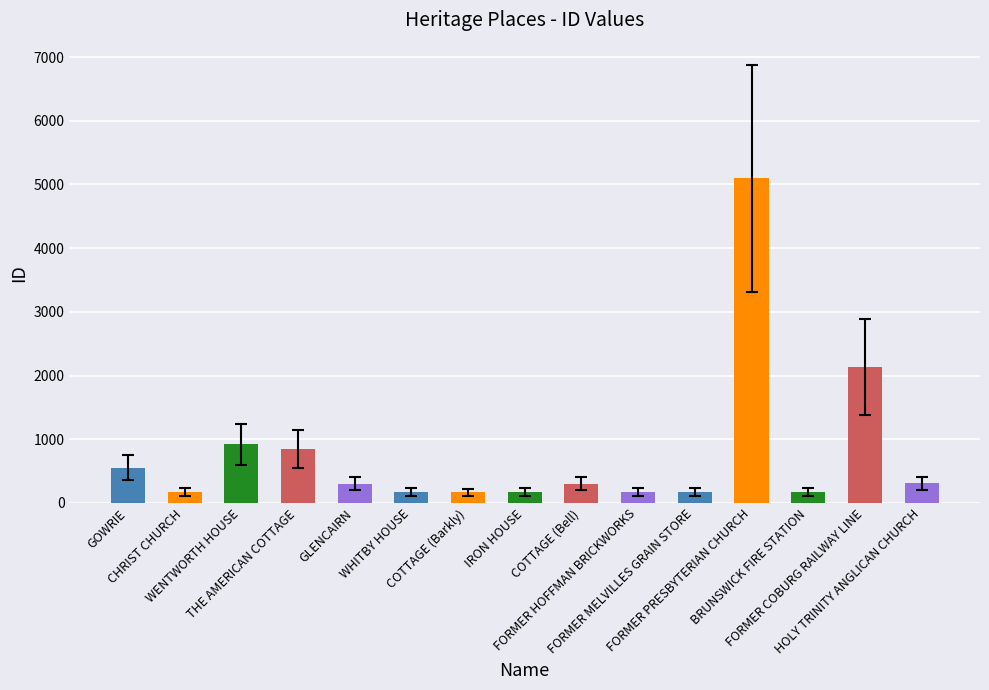

What is the maximum value shown in the chart?

5098